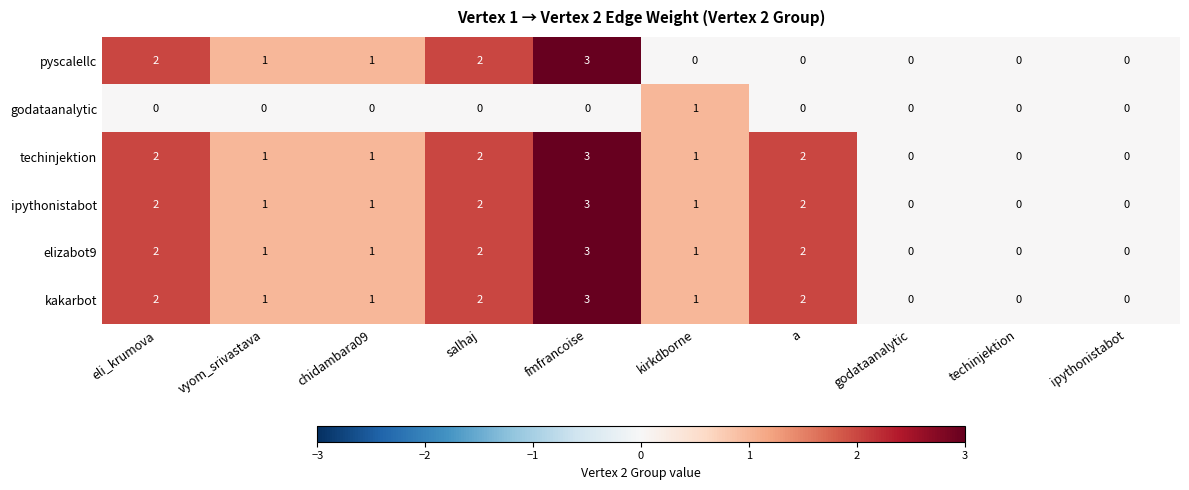

At which category is the sum across all series the highest?

fmfrancoise